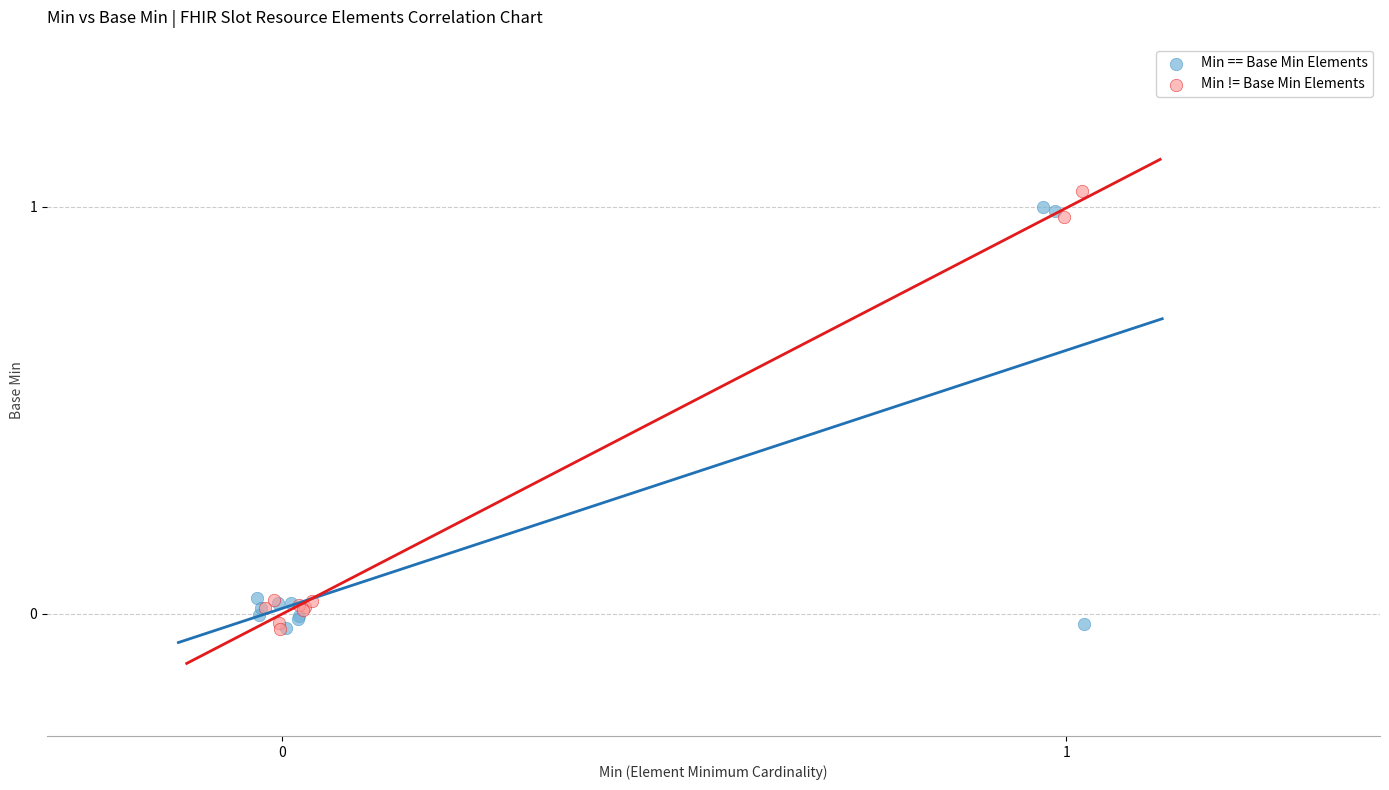

What are all the series names shown in the legend?

Min == Base Min Elements, Min != Base Min Elements